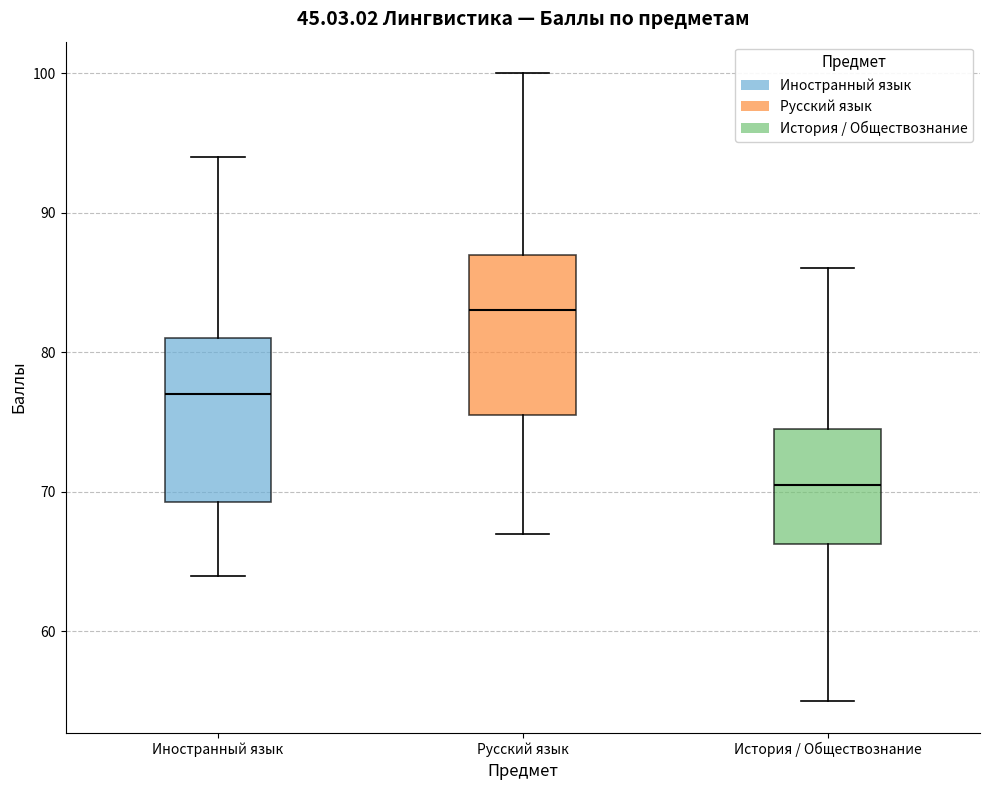

Which box has the highest median line?

Русский язык